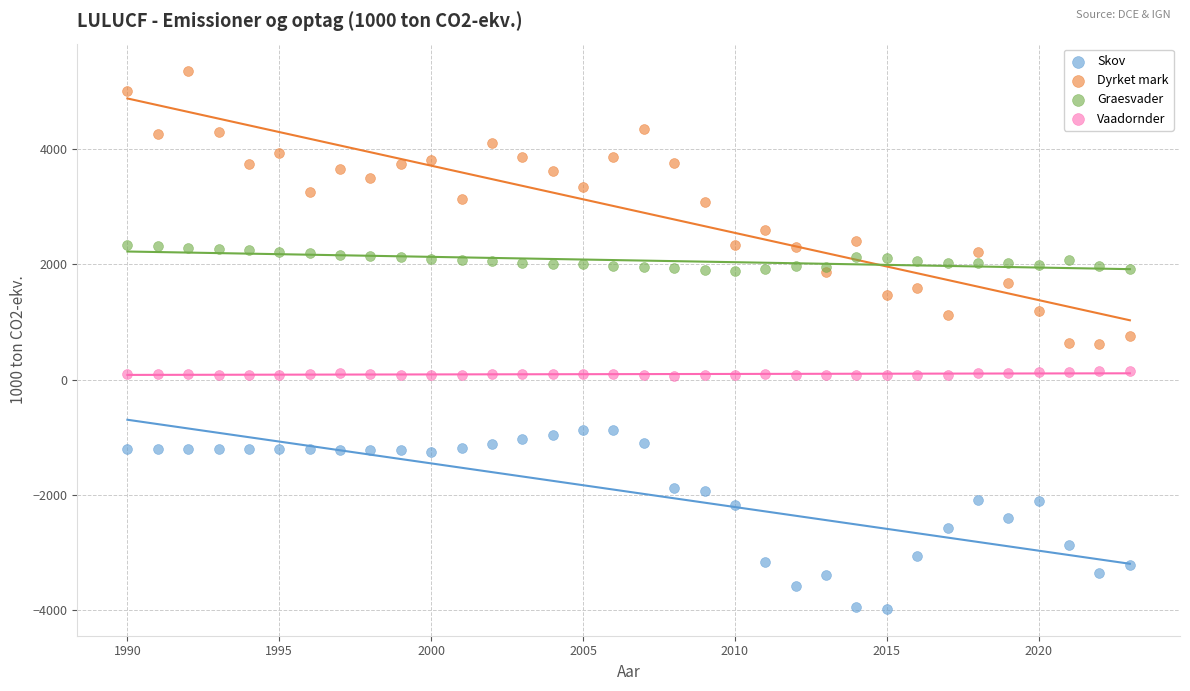

Which series contains the lowest Y value?

Skov